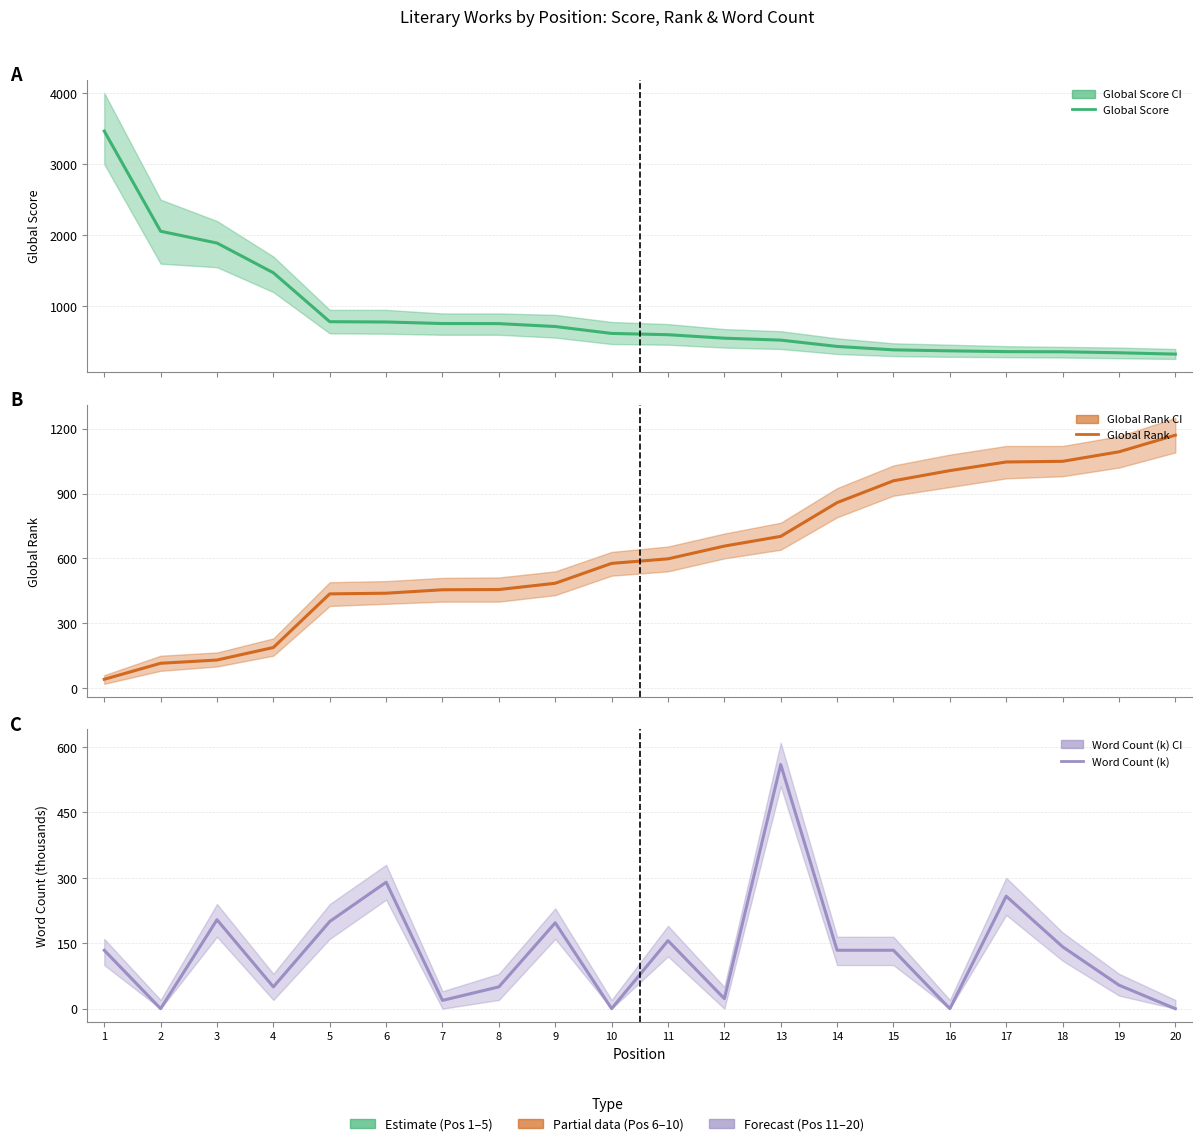

What are all the series names shown in the legend?

Global Score, Global Rank, Word Count (k)